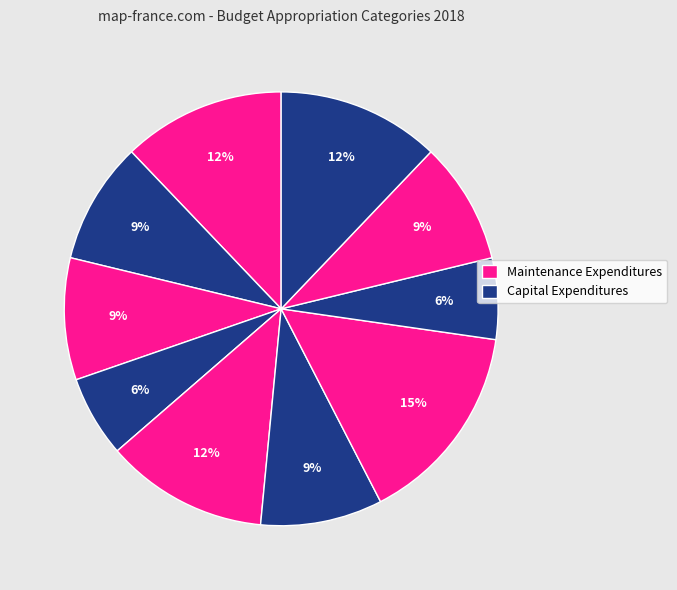

How many slices are in this pie chart?

10